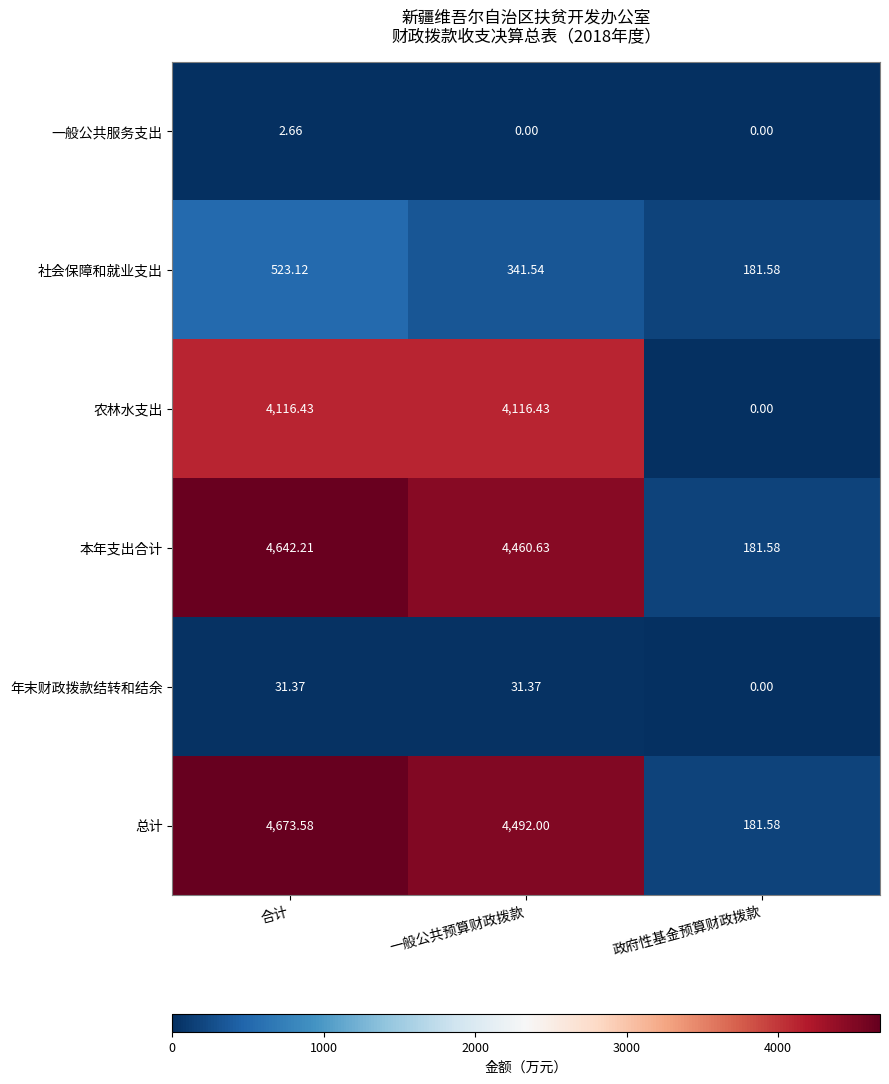

At which label does 社会保障和就业支出 reach its peak?

合计